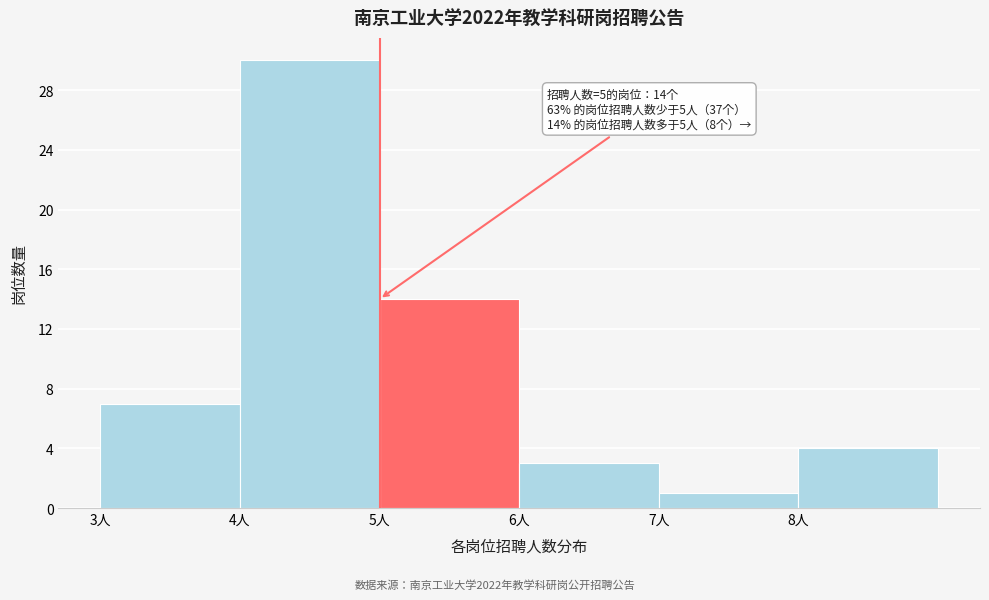

Which range on the x-axis has the tallest bar?

4 to 5